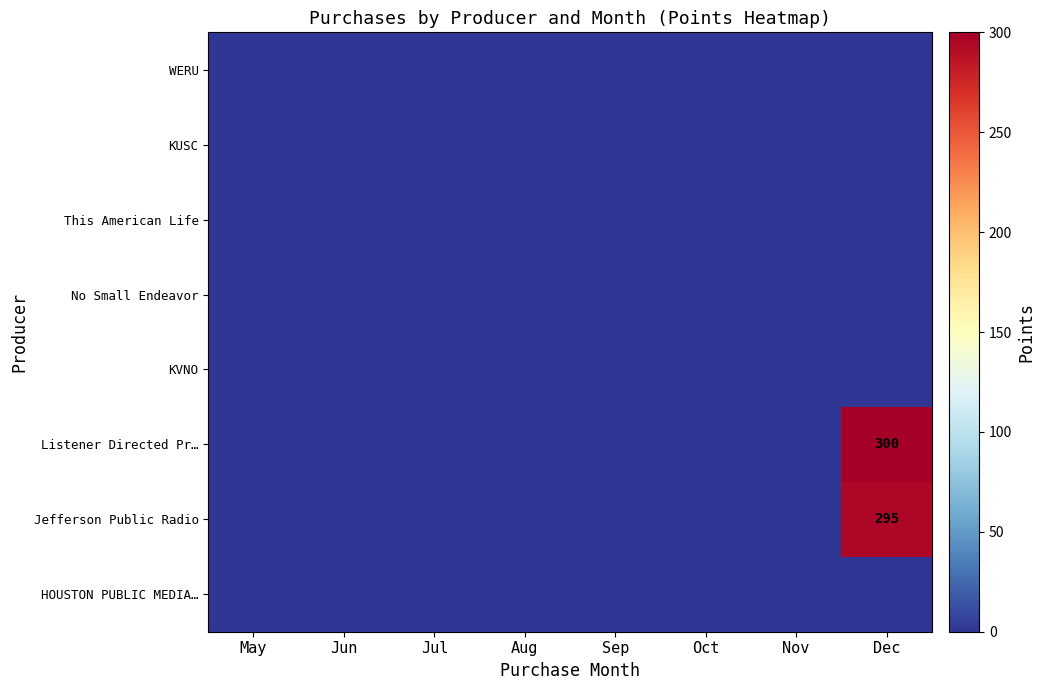

At Sep, list the series in order from smallest to largest.

WERU, KUSC, This American Life, No Small Endeavor, KVNO, Listener Directed Pr…, Jefferson Public Radio, HOUSTON PUBLIC MEDIA…